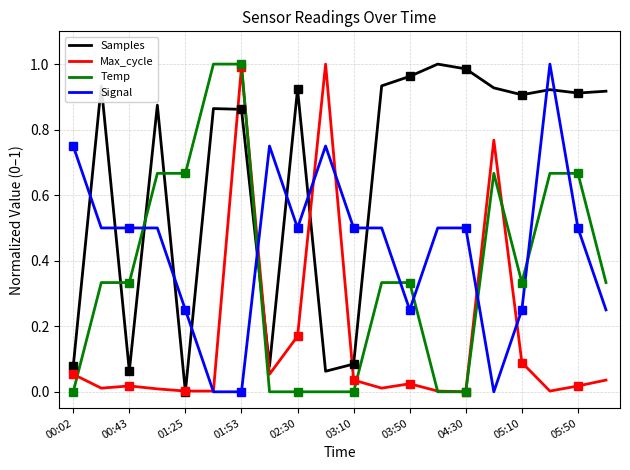

Which series has the widest spread of values?

Samples